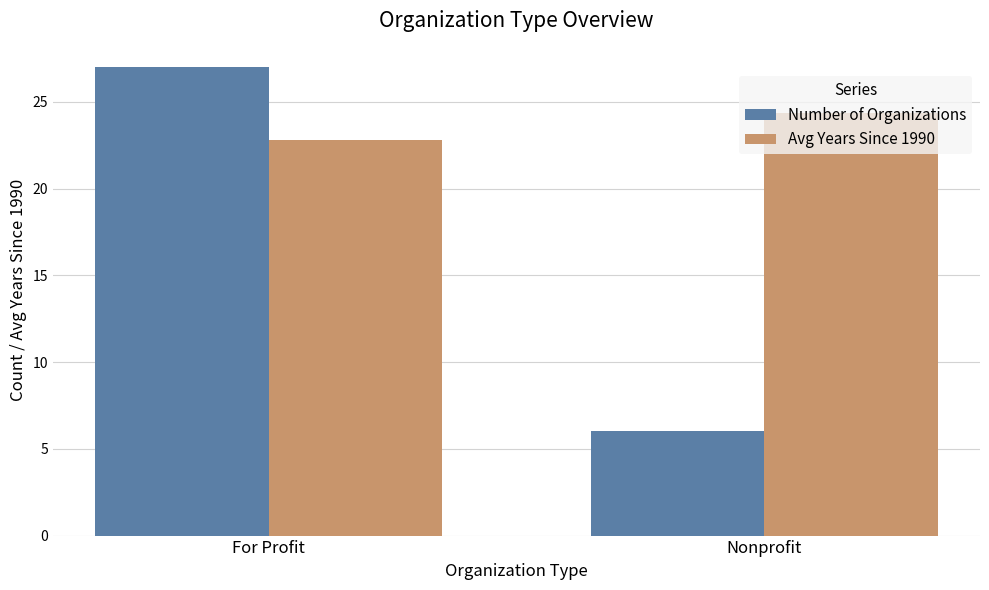

What is the smallest value displayed?

6.0